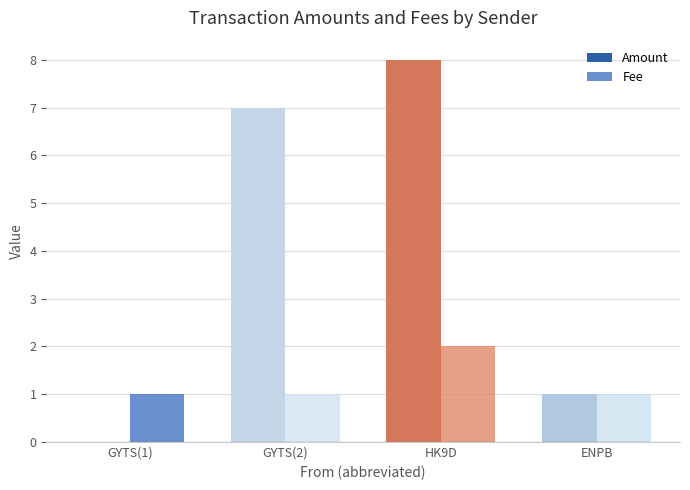

How many series are shown in this chart?

2